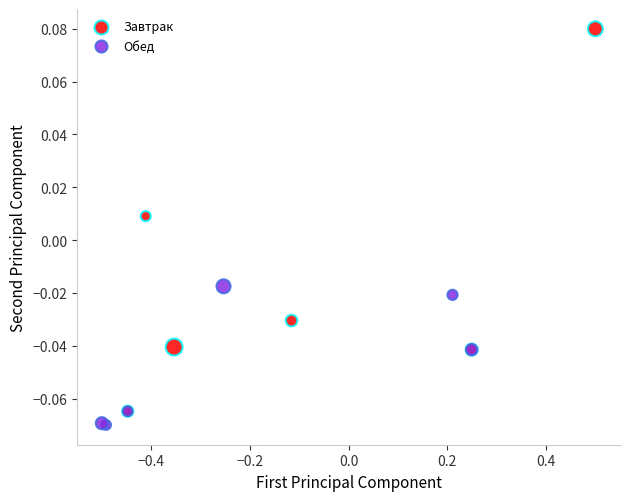

Which series has the widest spread of Y values?

Завтрак